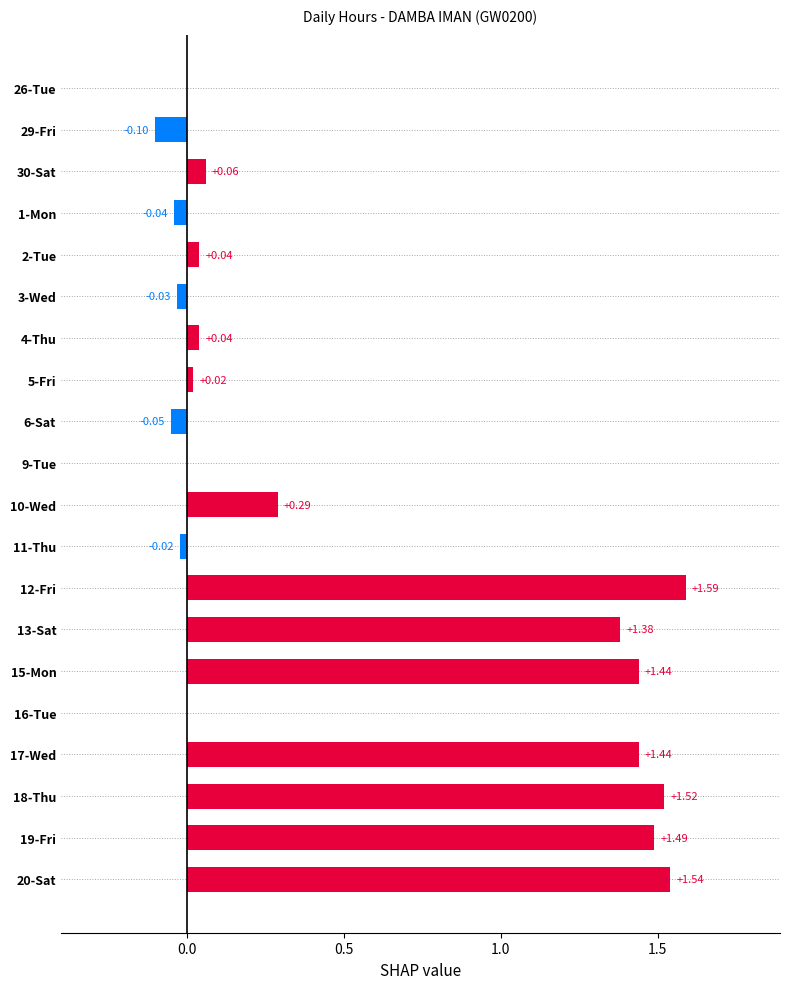

How many data points does each series have?

20